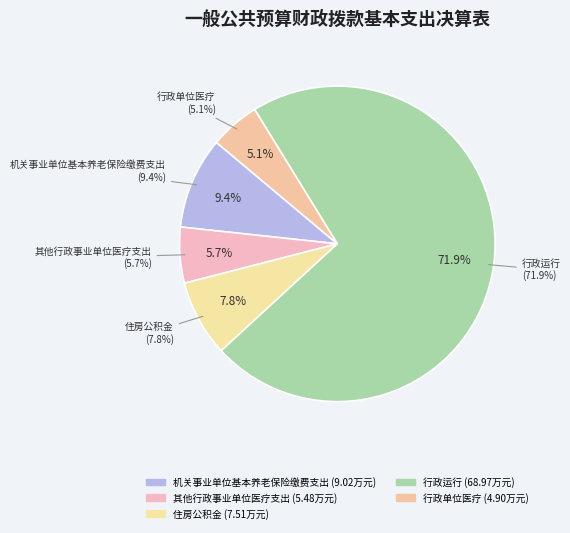

To the nearest percent, what portion does 住房公积金 represent?

8%